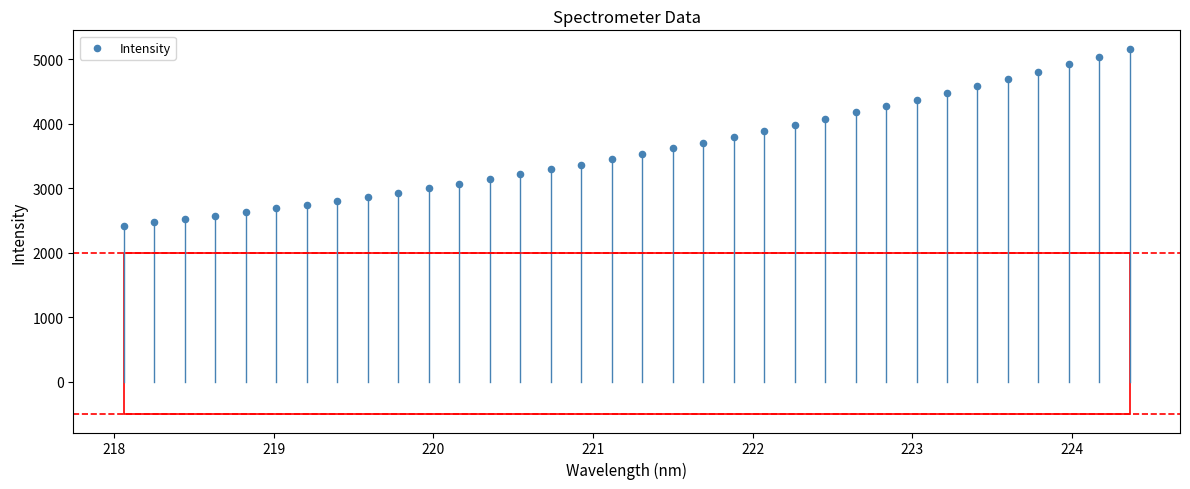

What is the range of Y values (max minus min)?

2743.4